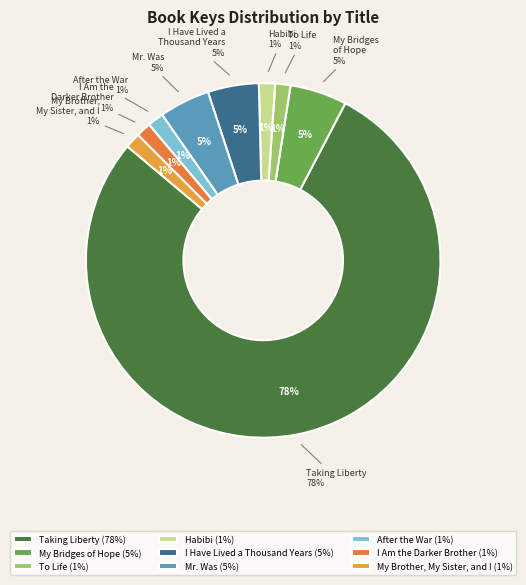

Count the number of slices in the pie.

9